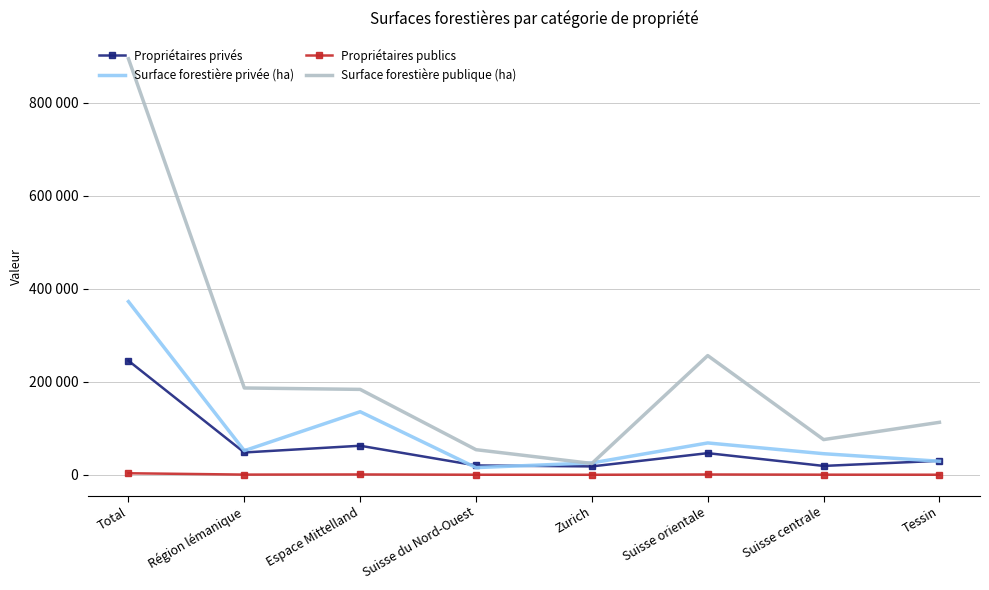

At which category is the sum across all series the highest?

Total